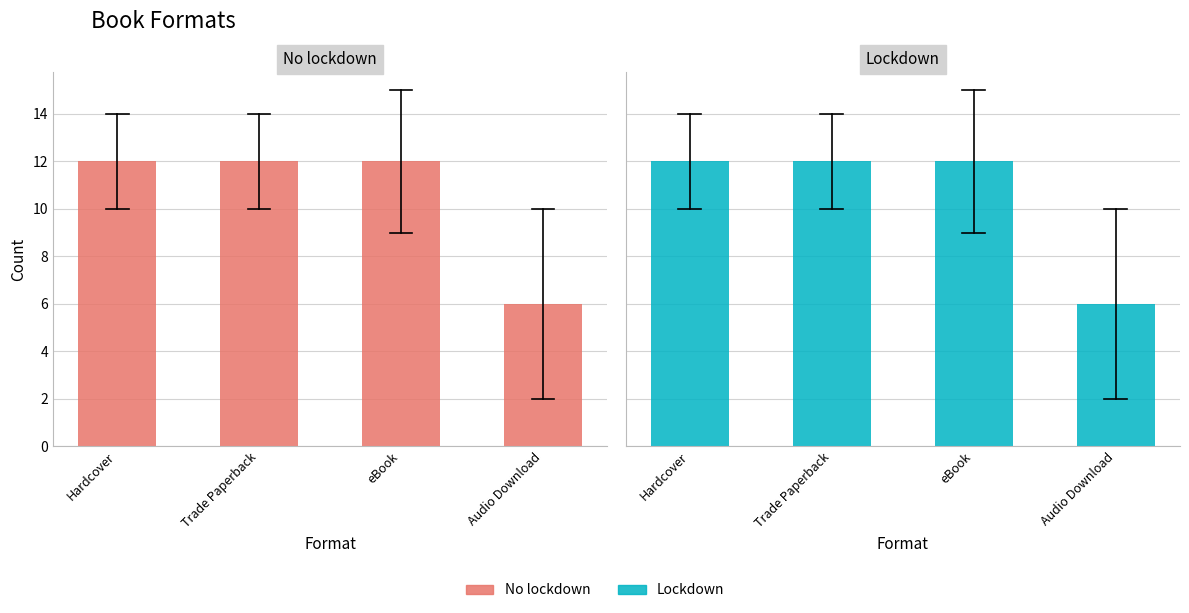

Which category has the lowest value in the Lockdown series?

Audio Download